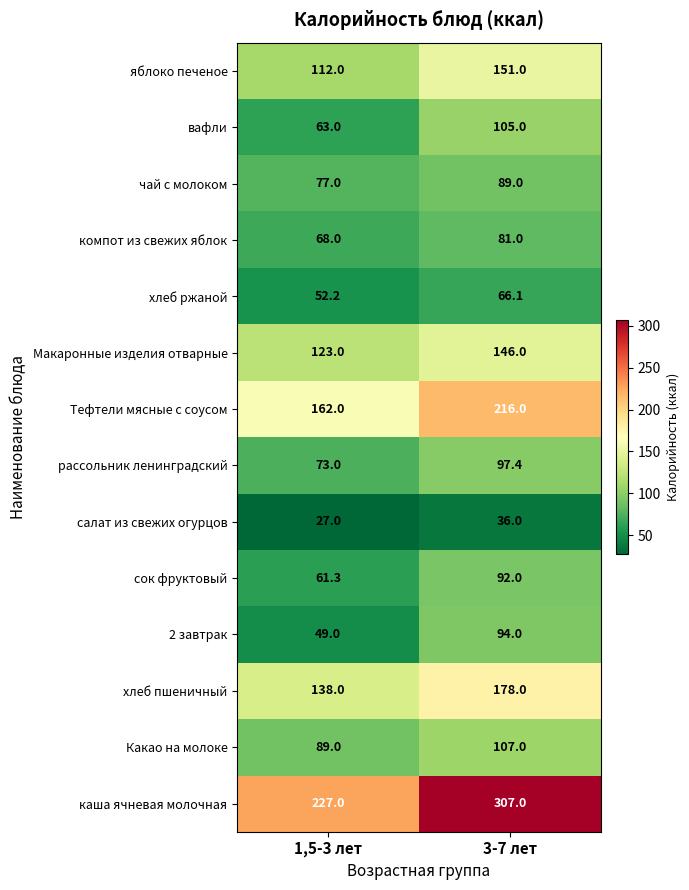

At 3-7 лет, list the series in order from largest to smallest.

каша ячневая молочная, Тефтели мясные с соусом, хлеб пшеничный, яблоко печеное, Макаронные изделия отварные, Какао на молоке, вафли, рассольник ленинградский, 2 завтрак, сок фруктовый, чай с молоком, компот из свежих яблок, хлеб ржаной, салат из свежих огурцов